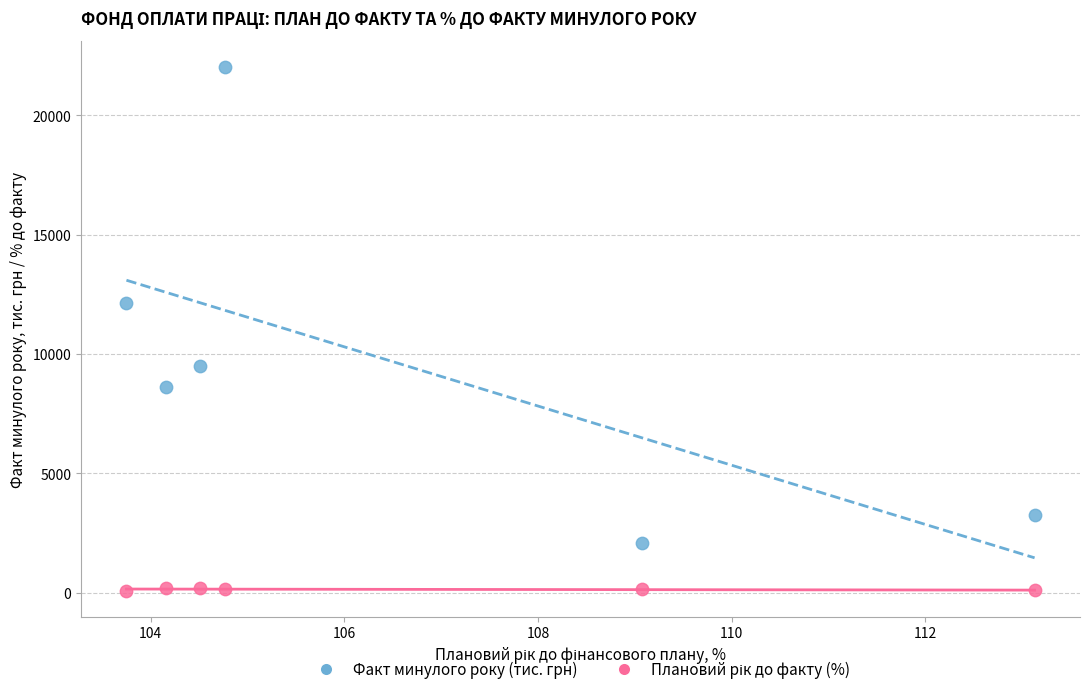

Across all data points, what is the range of X values (max minus min)?

9.4